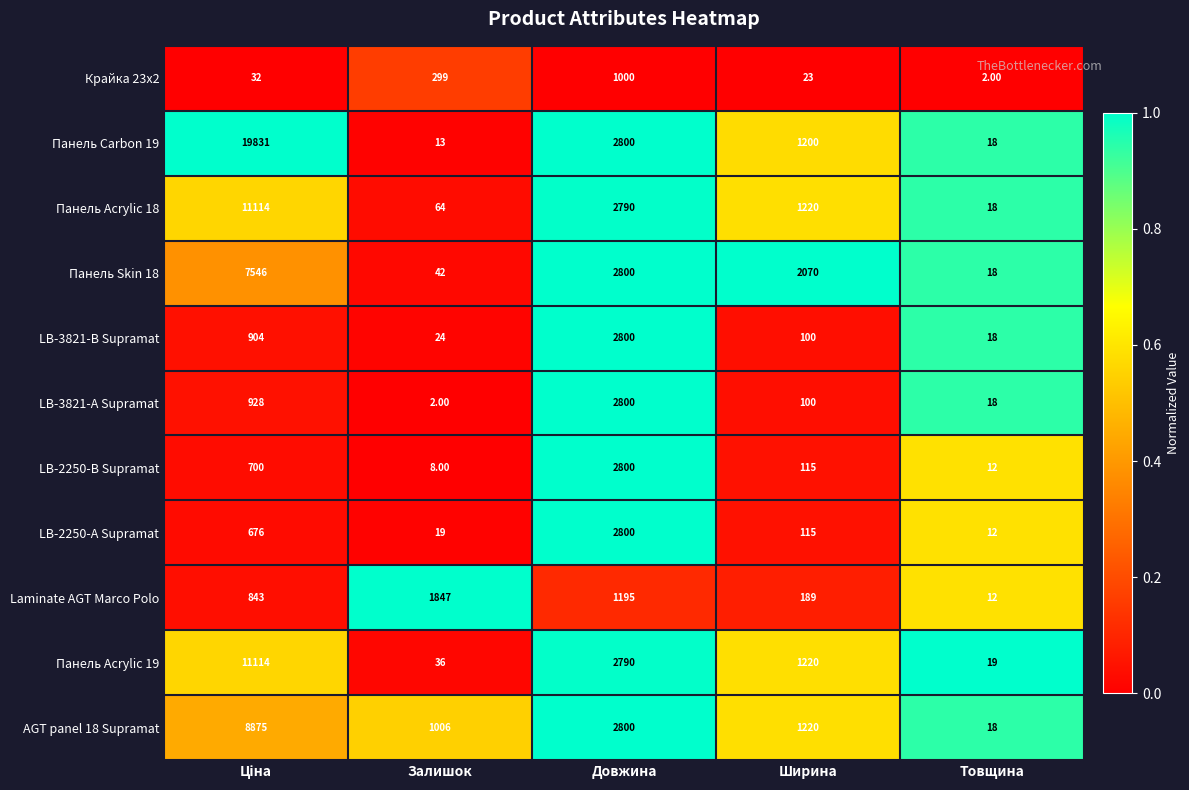

Rank the series at Залишок from lowest to highest value.

LB-3821-А Supramat, LB-2250-В Supramat, Панель Carbon 19, LB-2250-А Supramat, LB-3821-В Supramat, Панель Acrylic 19, Панель Skin 18, Панель Acrylic 18, Крайка 23x2, AGT panel 18 Supramat, Laminate AGT Marco Polo